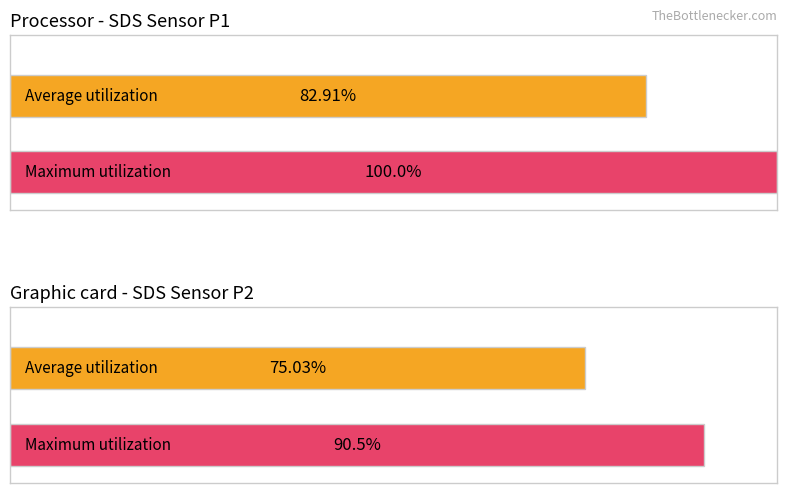

Are the bars horizontal?

Yes